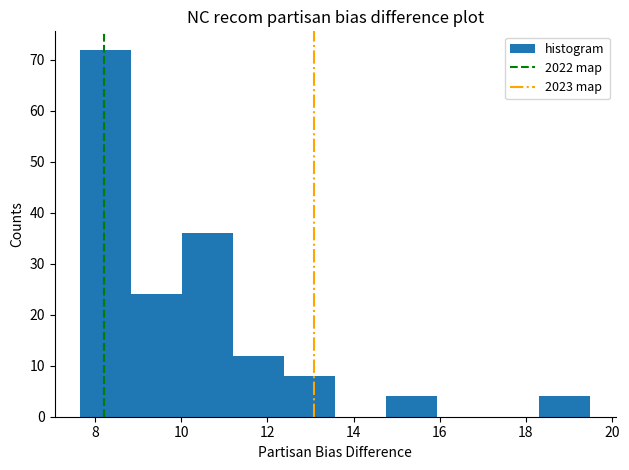

Reading left to right, list every bar in this chart as the range it spans on the x-axis followed by its height. Neither the bar edges nor the heights are printed on the chart, so give them approximately, as read against the axes.

7.6 to 8.8: 72
8.8 to 10.0: 24
10.0 to 11.2: 36
11.2 to 12.4: 12
12.4 to 13.6: 8
13.6 to 14.8: 0
14.8 to 16.0: 4
16.0 to 17.2: 0
17.2 to 18.4: 0
18.4 to 19.6: 4